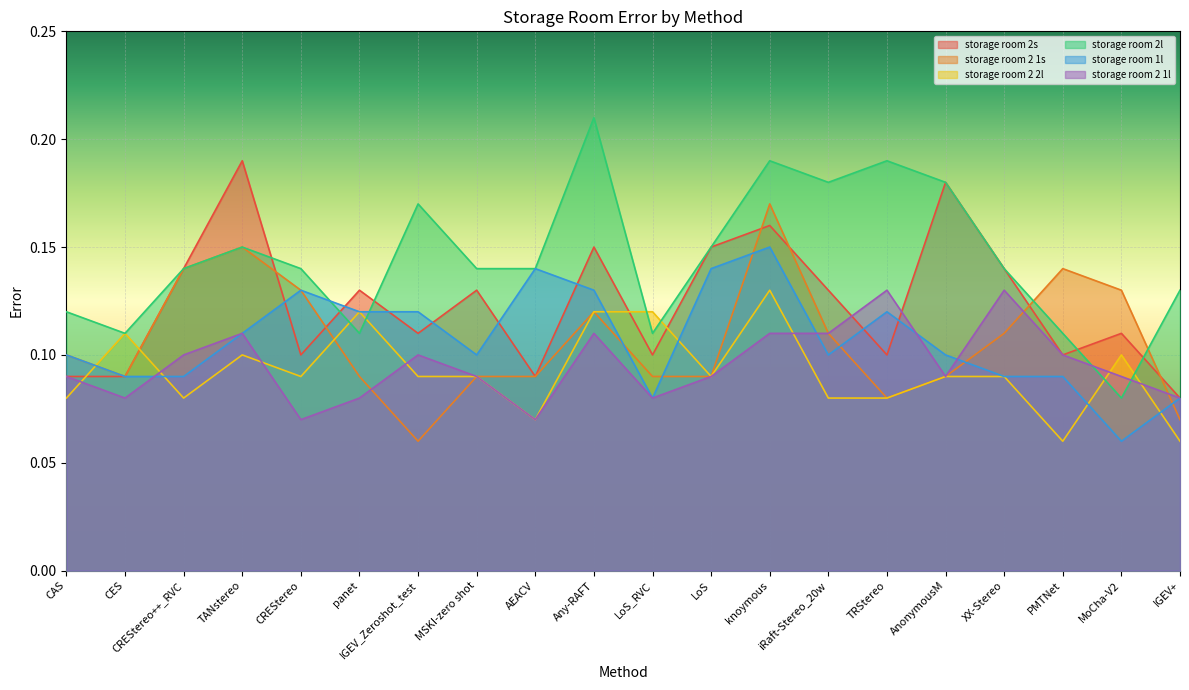

Is the value of storage room 2l at LoS greater than the value of storage room 1l at knoymous?

No